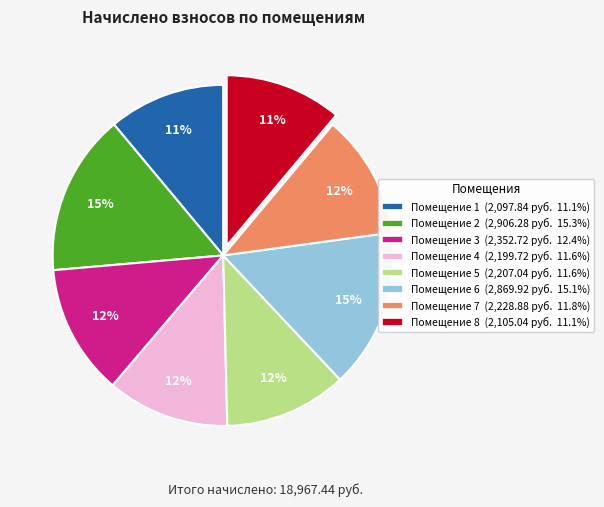

To the nearest percent, what is the difference between the largest and smallest slice percentages?

4%